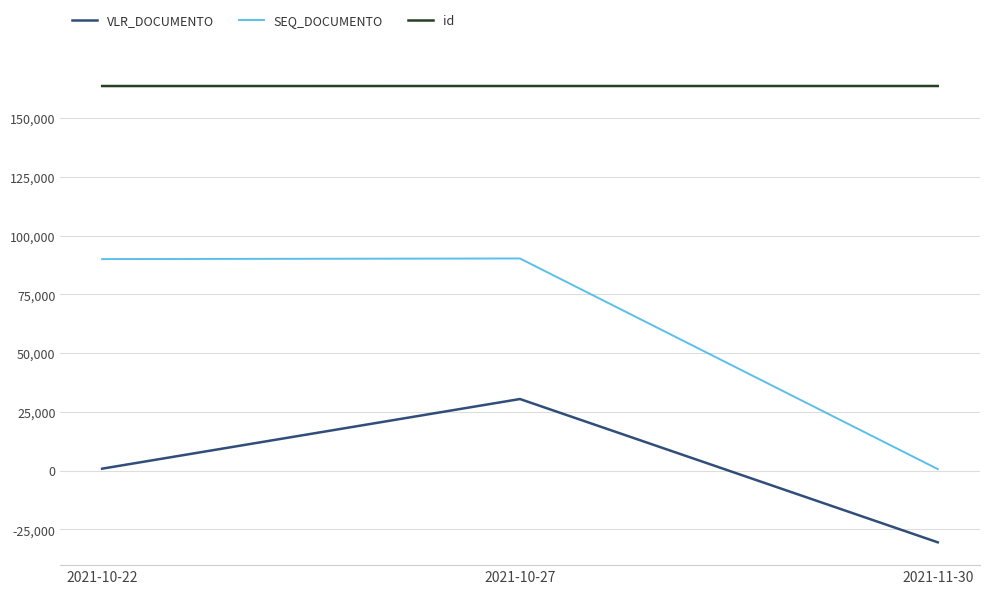

Which series has the largest range (max minus min)?

SEQ_DOCUMENTO